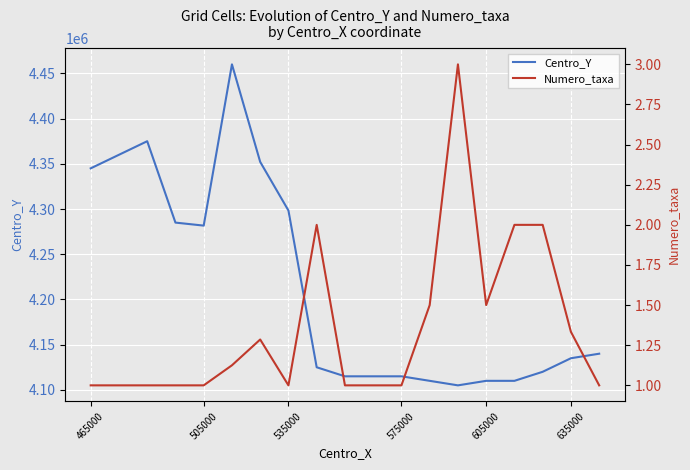

Is it true that Centro_Y equals 4345000.0 at 465000?

True